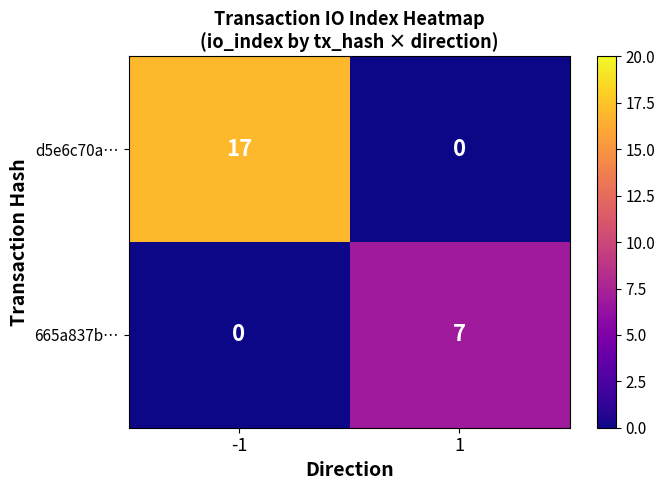

Which series has the largest total across all categories?

d5e6c70a…